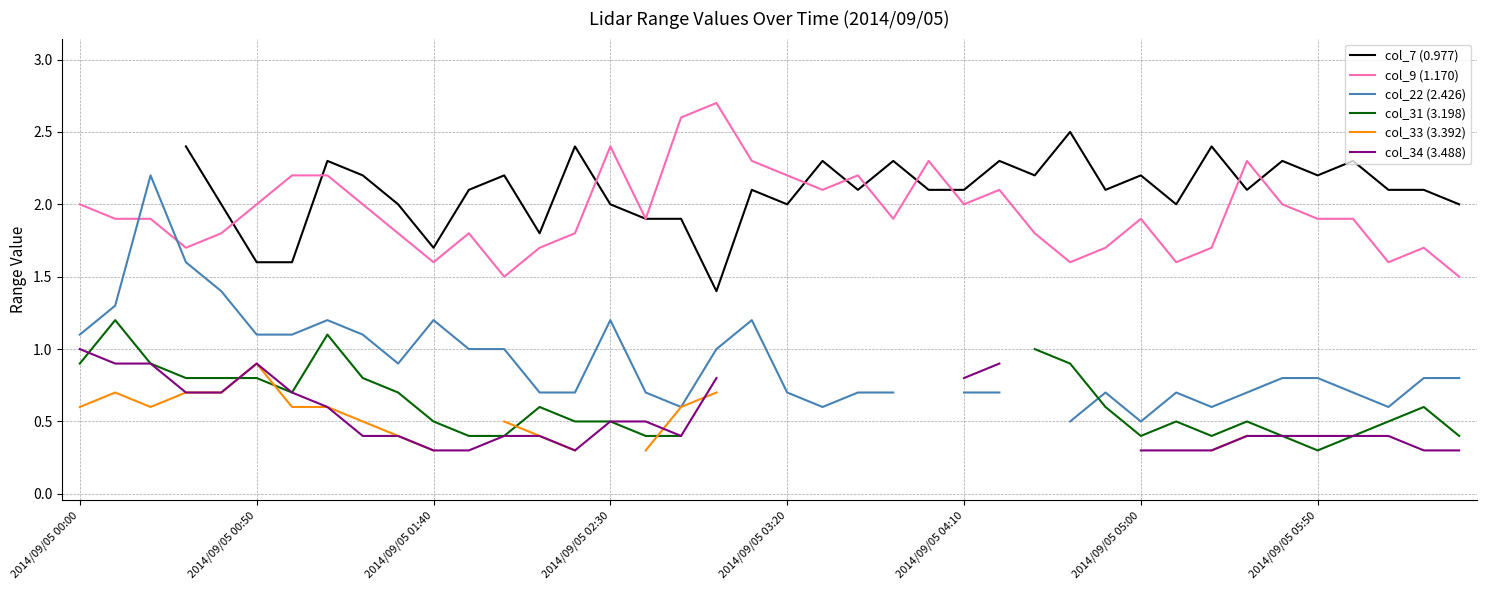

Which series has the largest range (max minus min)?

col_22 (2.426)